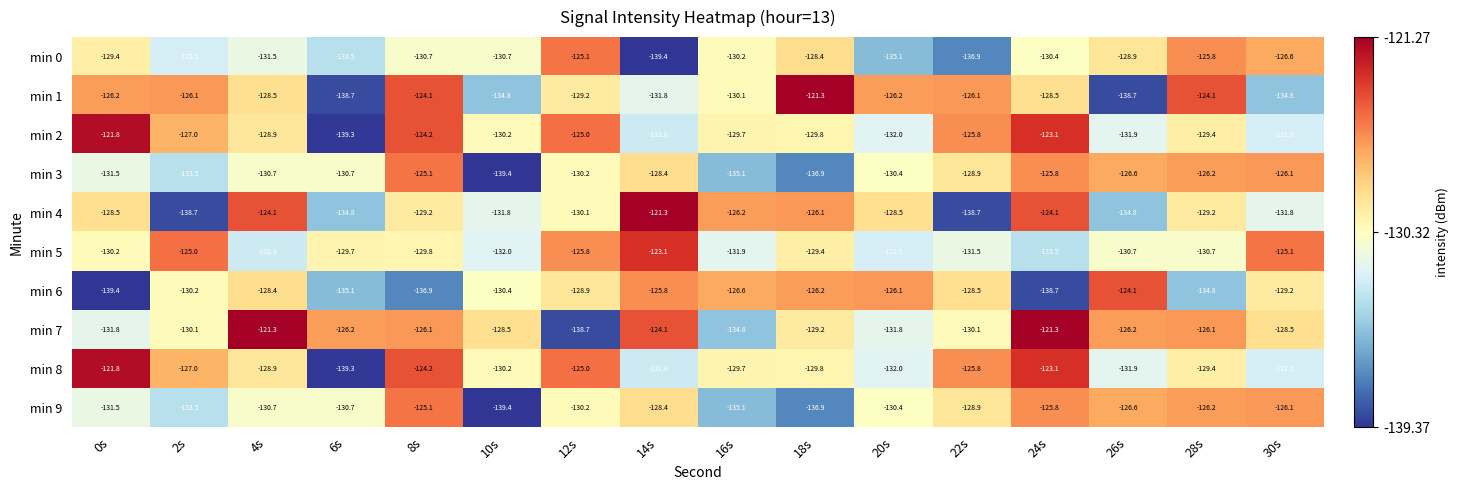

The min 9 series shows -223.0 at 2s. True or false?

False